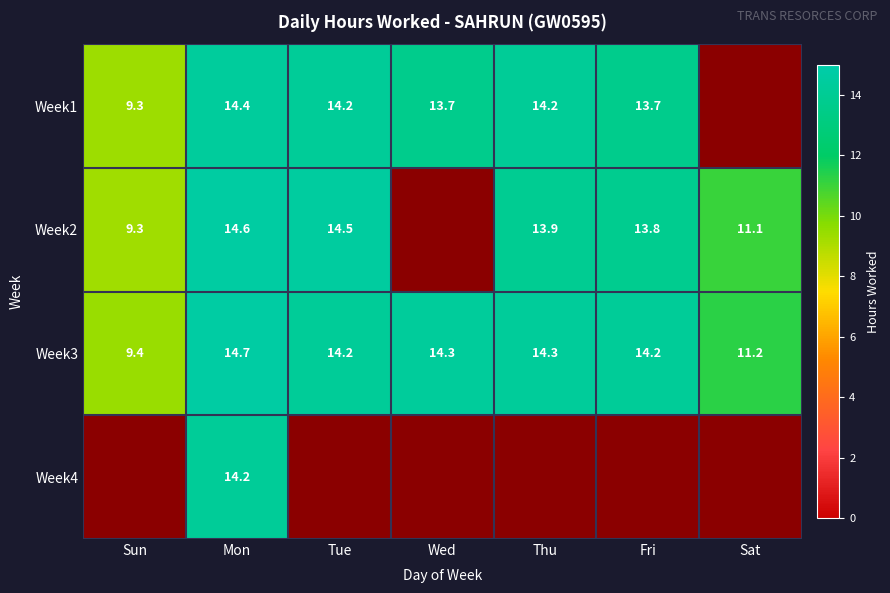

At Mon, list the series in order from smallest to largest.

Week4, Week1, Week2, Week3